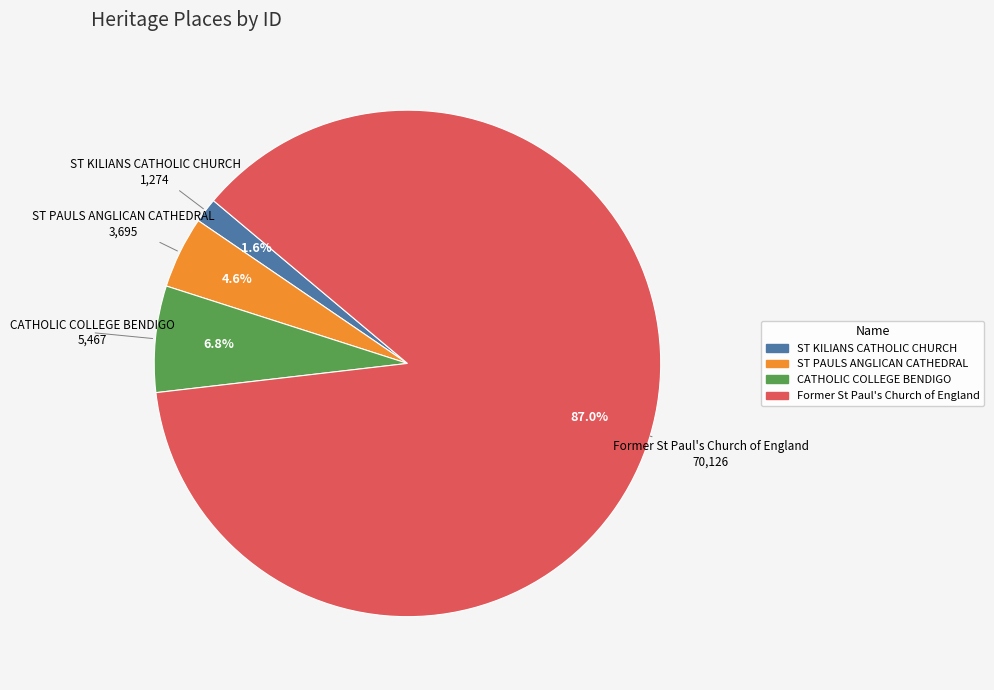

To the nearest percent, what is the difference between the largest and smallest slice percentages?

85%